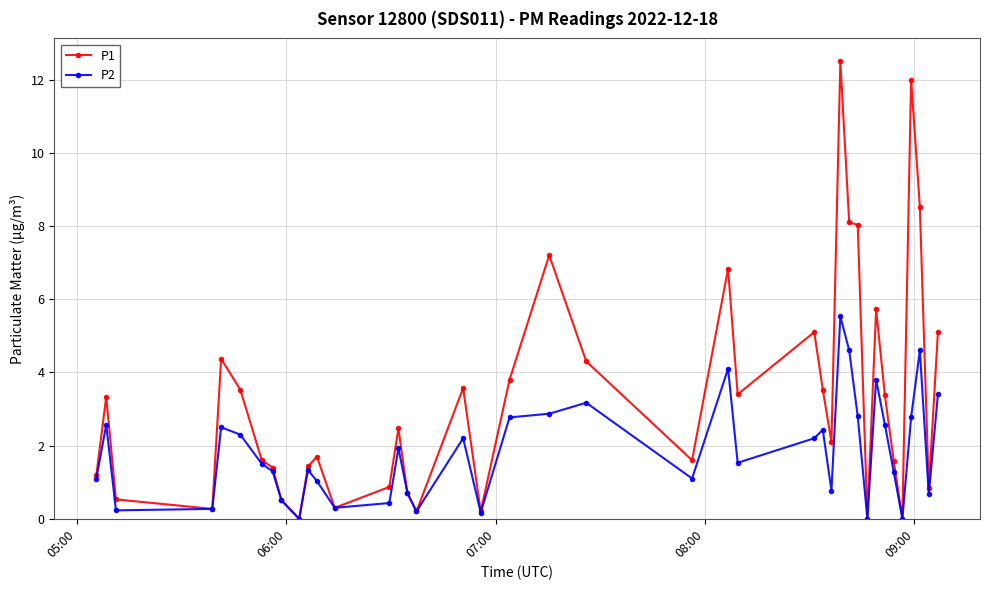

How many categories are shown in the chart?

40